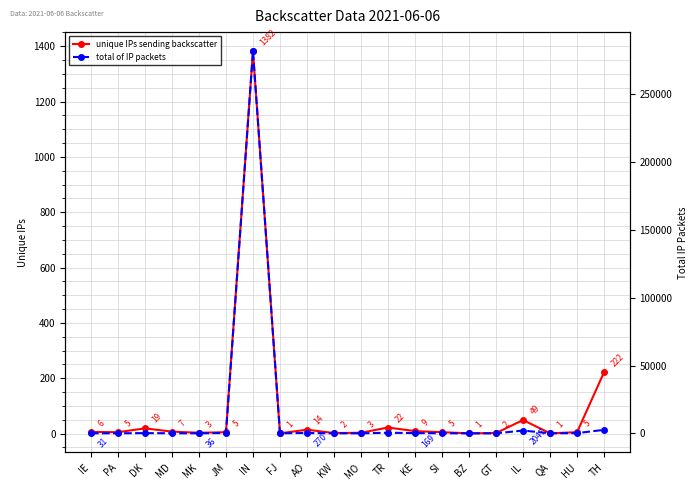

What is the sum of the total of IP packets values at PA and TR?

444